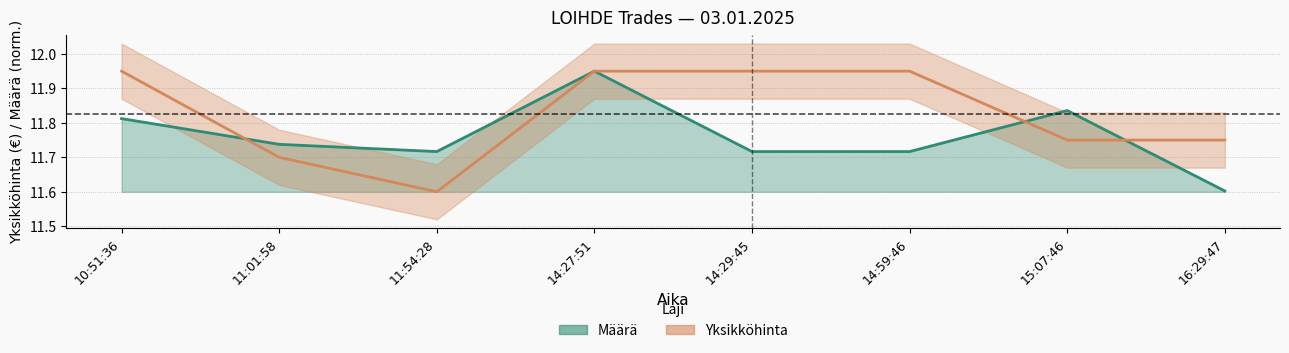

Where do Määrä and Yksikköhinta first cross each other?

10:51:36 and 11:01:58